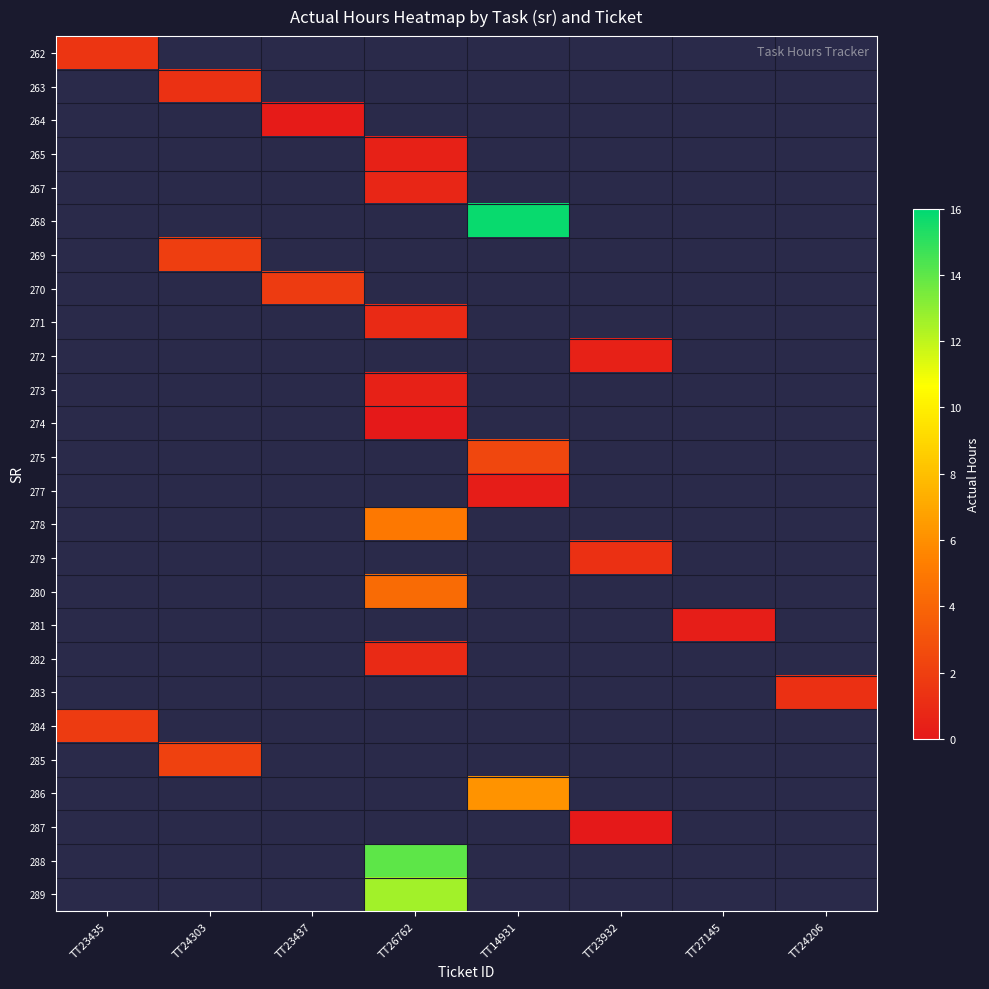

True or false: 262 has a value of 1.5 at TT23435.

True